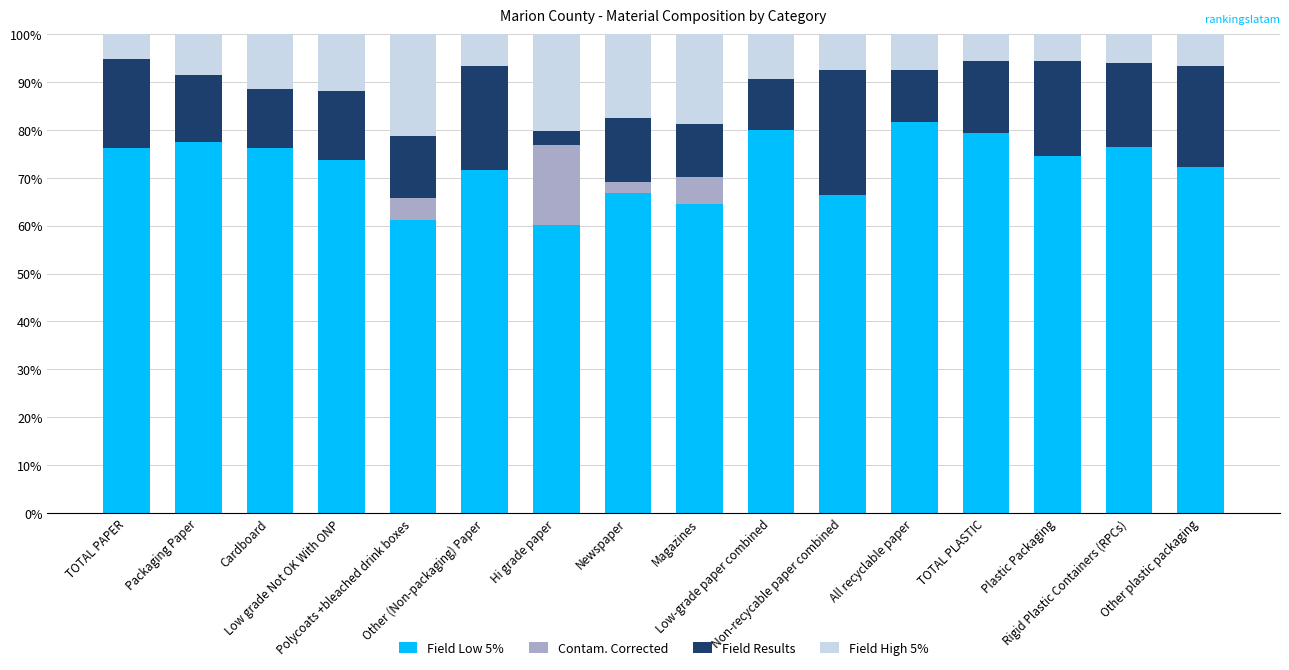

Are the bars grouped side by side (vs. stacked)?

No